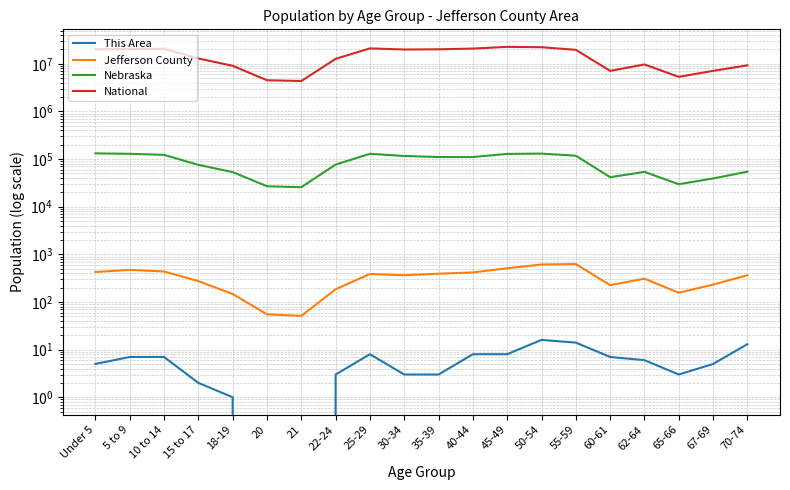

What is the maximum value for Jefferson County?

625